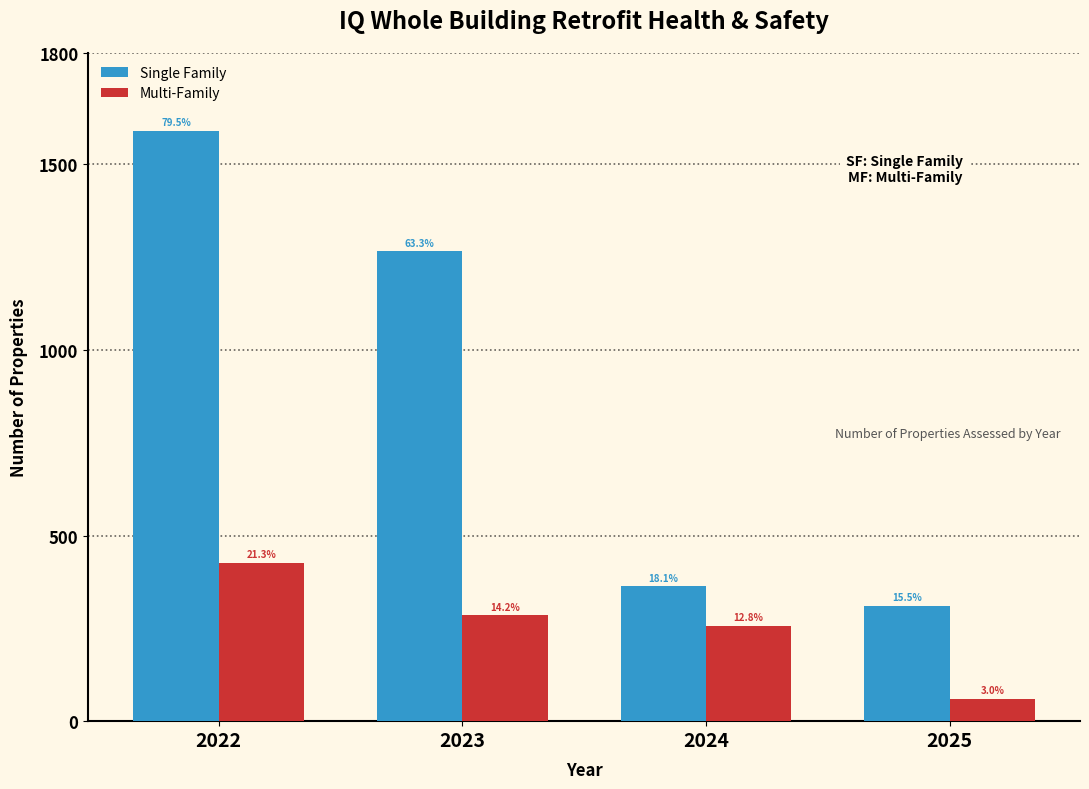

Which series has the largest total across all categories?

Single Family